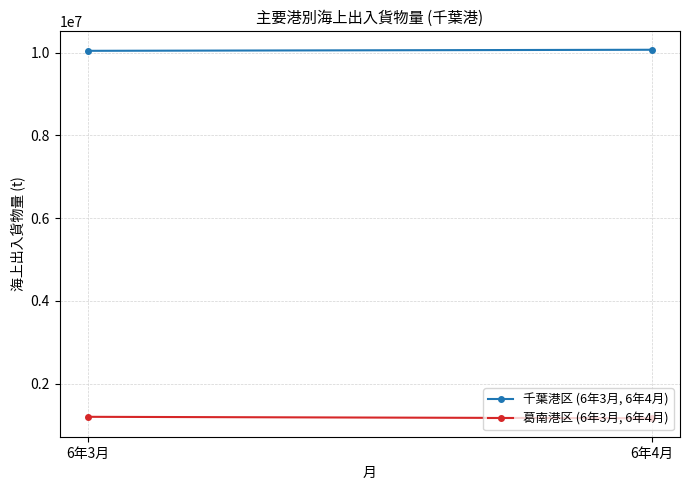

Which category has the lowest value across all series?

6年4月